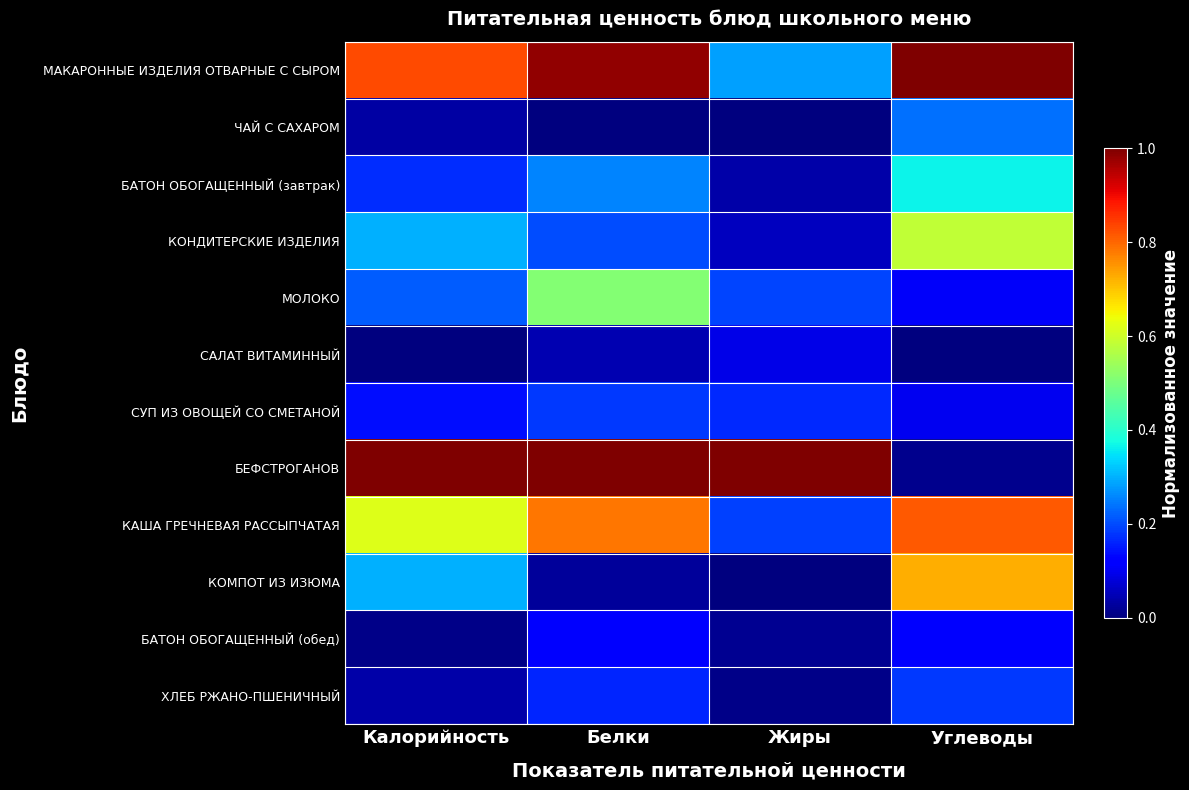

Rank the series at Калорийность from highest to lowest value.

БЕФСТРОГАНОВ, МАКАРОННЫЕ ИЗДЕЛИЯ ОТВАРНЫЕ С СЫРОМ, КАША ГРЕЧНЕВАЯ РАССЫПЧАТАЯ, КОМПОТ ИЗ ИЗЮМА, КОНДИТЕРСКИЕ ИЗДЕЛИЯ, МОЛОКО, БАТОН ОБОГАЩЕННЫЙ (завтрак), СУП ИЗ ОВОЩЕЙ СО СМЕТАНОЙ, ХЛЕБ РЖАНО-ПШЕНИЧНЫЙ, ЧАЙ С САХАРОМ, БАТОН ОБОГАЩЕННЫЙ (обед), САЛАТ ВИТАМИННЫЙ